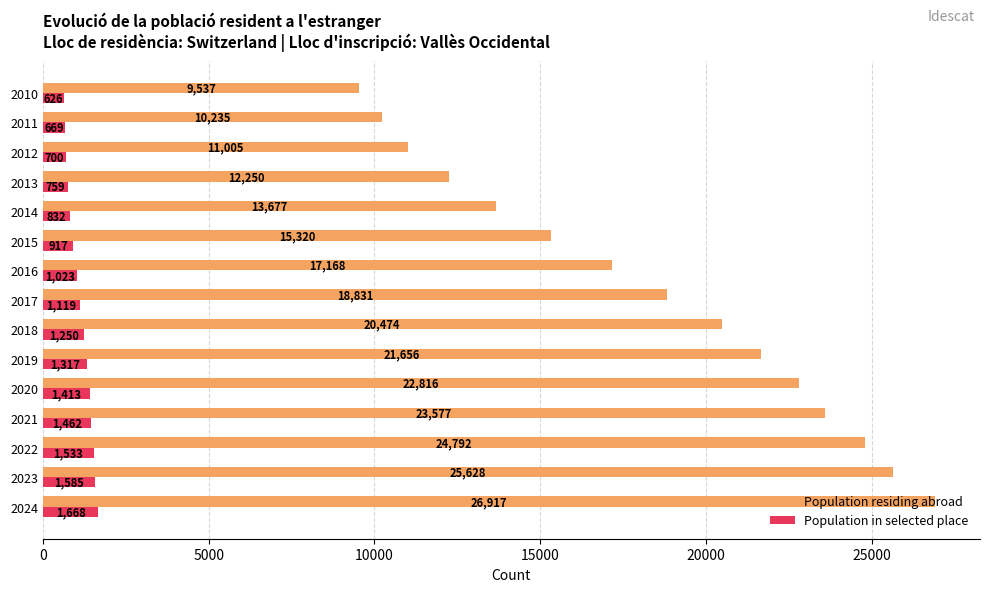

At which category is the sum across all series the highest?

2024